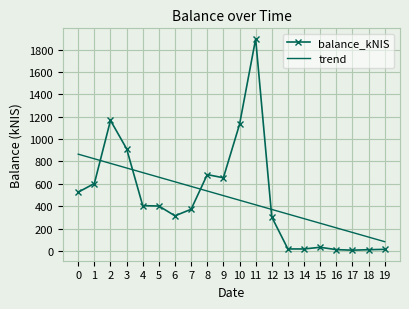

The value of trend at 14 is 467.9. True or false?

False